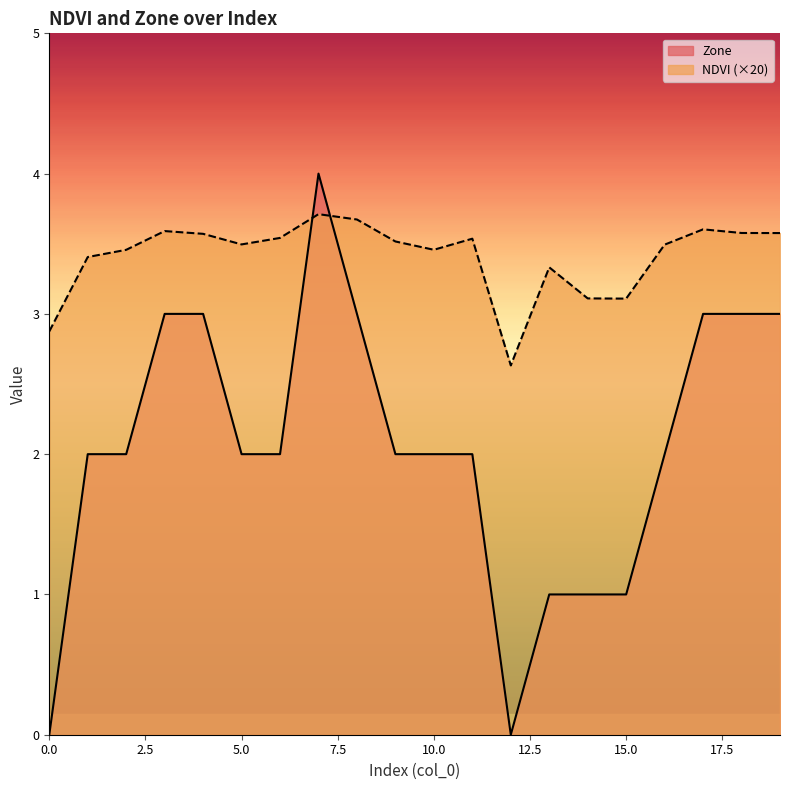

Rank the series by their maximum value, from highest to lowest.

Zone, NDVI (×20)